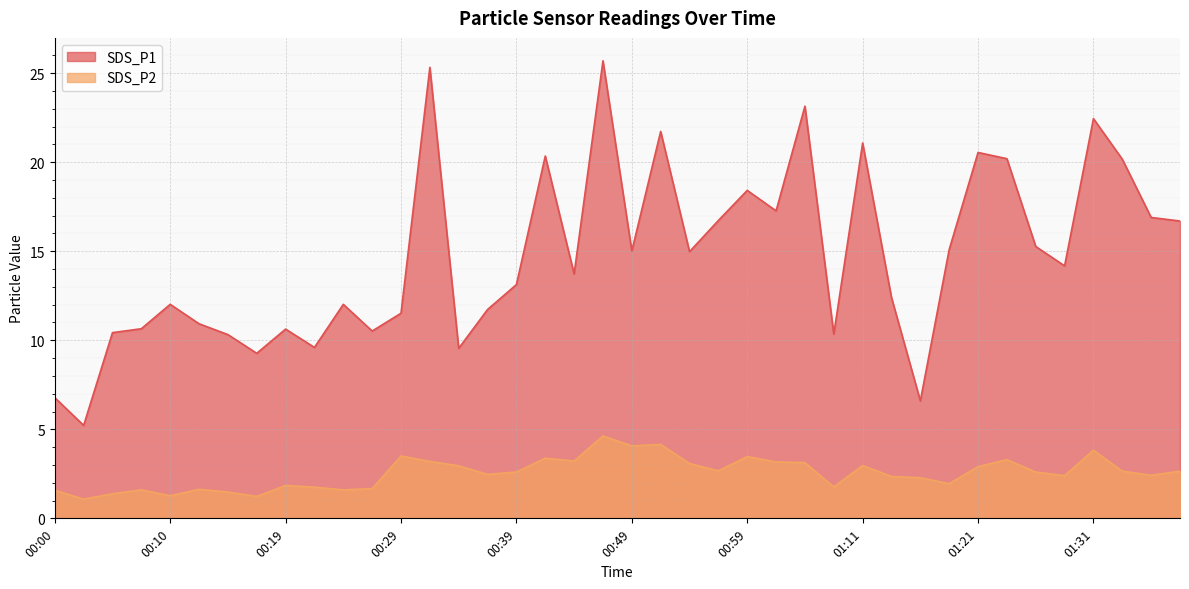

True or false: SDS_P1 and SDS_P2 intersect in this chart.

False